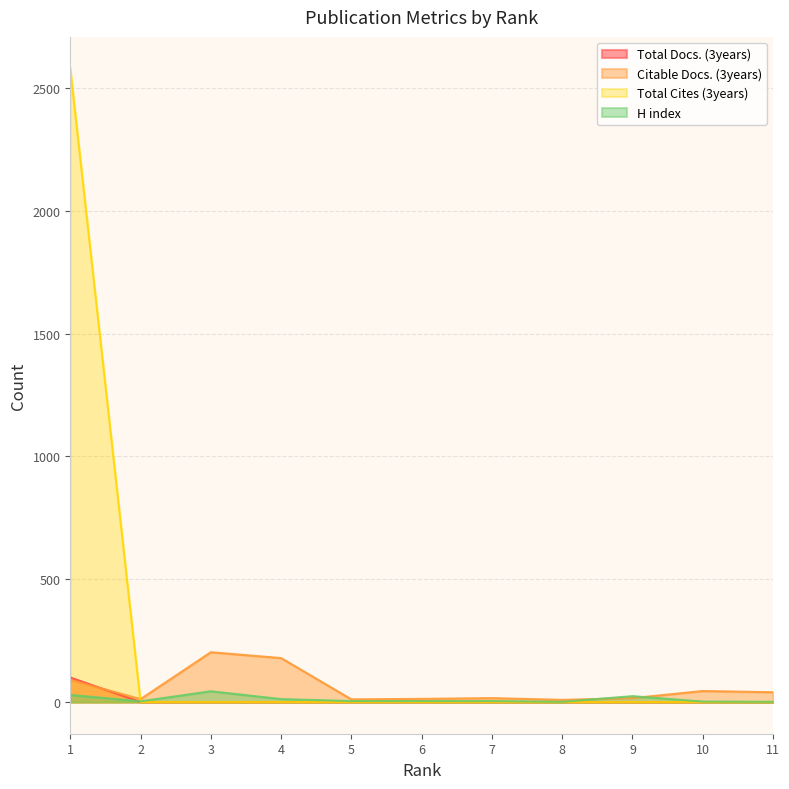

Which category has the lowest value across all series?

2